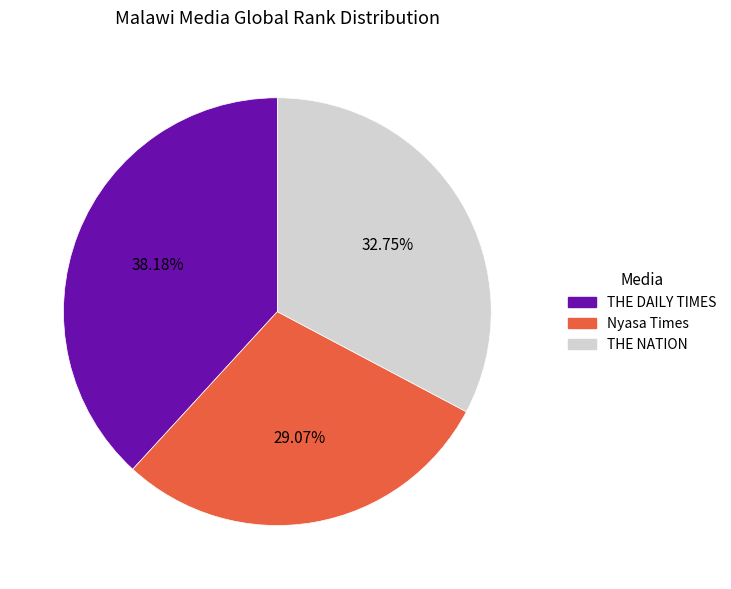

What is the smallest slice in the pie chart?

Nyasa Times